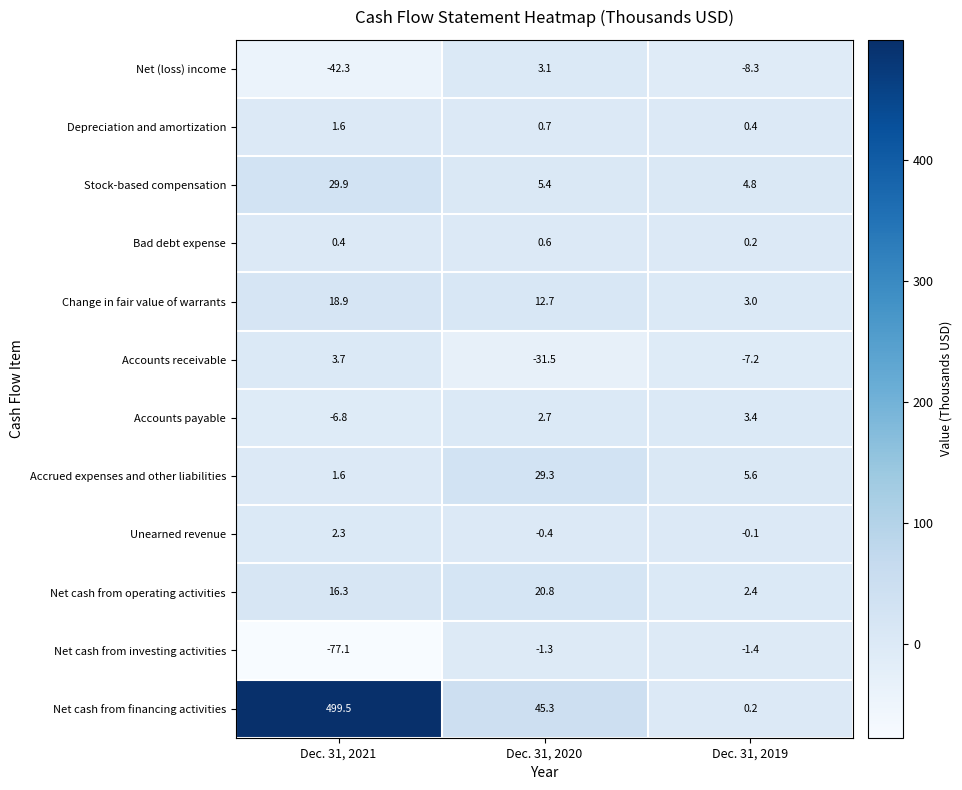

The value of Stock-based compensation at Dec. 31, 2019 is 4.8. True or false?

True